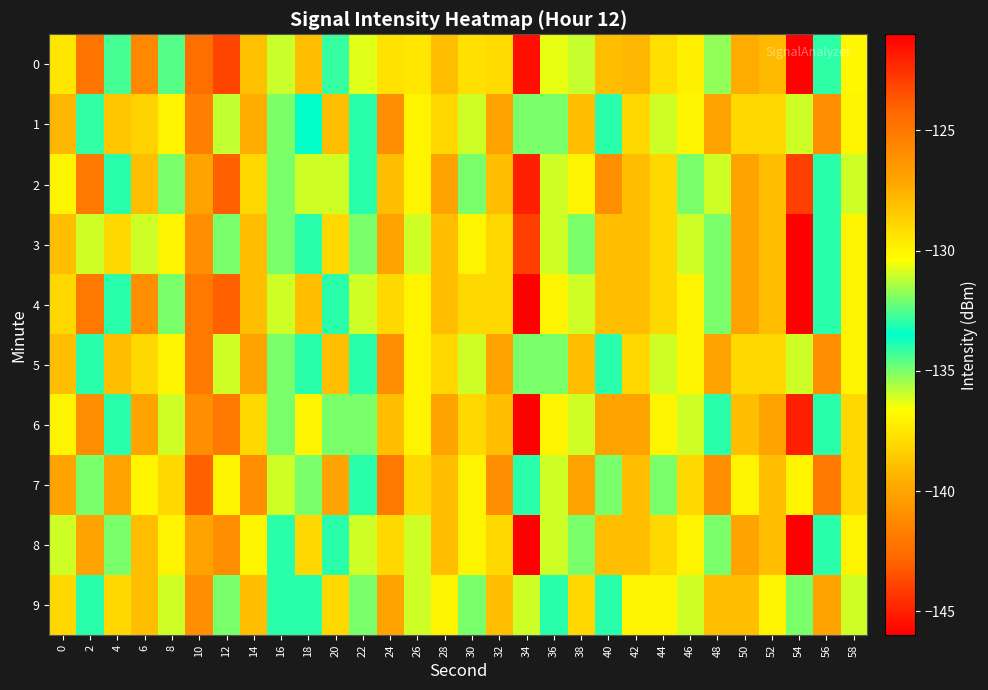

Reading left to right, list all the values displayed in this chart.

0: 0=-129.4	2=-124.8	4=-132.7	6=-125.7	8=-134.6	10=-124.6	12=-123.1	14=-128.1	16=-131.1	18=-139.0	20=-132.8	22=-136.2	24=-129.3	26=-129.5	28=-128.1	30=-129.3	32=-129.1	34=-121.5	36=-130.6	38=-131.1	40=-128.0	42=-127.7	44=-137.8	46=-137.1	48=-135.3	50=-139.7	52=-127.9	54=-145.9	56=-134.0	58=-130.1
1: 0=-127.7	2=-132.9	4=-128.3	6=-138.3	8=-130.0	10=-125.4	12=-131.1	14=-127.4	16=-131.9	18=-133.5	20=-128.0	22=-134.0	24=-126.0	26=-130.0	28=-129.0	30=-131.0	32=-127.0	34=-135.0	36=-132.0	38=-128.0	40=-133.0	42=-129.0	44=-136.0	46=-130.0	48=-127.0	50=-138.0	52=-129.0	54=-131.0	56=-126.0	58=-130.0
2: 0=-130.0	2=-125.0	4=-133.0	6=-128.0	8=-135.0	10=-127.0	12=-124.0	14=-129.0	16=-132.0	18=-136.0	20=-131.0	22=-134.0	24=-128.0	26=-130.0	28=-127.0	30=-132.0	32=-128.0	34=-122.0	36=-131.0	38=-130.0	40=-126.0	42=-128.0	44=-138.0	46=-135.0	48=-136.0	50=-140.0	52=-128.0	54=-144.0	56=-133.0	58=-131.0
3: 0=-128.0	2=-131.0	4=-129.0	6=-136.0	8=-130.0	10=-126.0	12=-132.0	14=-128.0	16=-132.0	18=-134.0	20=-129.0	22=-135.0	24=-127.0	26=-131.0	28=-128.0	30=-130.0	32=-129.0	34=-123.0	36=-131.0	38=-132.0	40=-128.0	42=-128.0	44=-138.0	46=-136.0	48=-135.0	50=-140.0	52=-128.0	54=-146.0	56=-134.0	58=-130.0
4: 0=-129.0	2=-125.0	4=-133.0	6=-126.0	8=-135.0	10=-125.0	12=-124.0	14=-128.0	16=-131.0	18=-139.0	20=-133.0	22=-136.0	24=-129.0	26=-130.0	28=-128.0	30=-129.0	32=-129.0	34=-121.0	36=-130.0	38=-131.0	40=-128.0	42=-128.0	44=-138.0	46=-137.0	48=-135.0	50=-140.0	52=-128.0	54=-146.0	56=-134.0	58=-130.0
5: 0=-128.0	2=-133.0	4=-128.0	6=-138.0	8=-130.0	10=-125.0	12=-131.0	14=-127.0	16=-132.0	18=-133.0	20=-128.0	22=-134.0	24=-126.0	26=-130.0	28=-129.0	30=-131.0	32=-127.0	34=-135.0	36=-132.0	38=-128.0	40=-133.0	42=-129.0	44=-136.0	46=-130.0	48=-127.0	50=-138.0	52=-129.0	54=-131.0	56=-126.0	58=-130.0
6: 0=-130.0	2=-126.0	4=-134.0	6=-127.0	8=-136.0	10=-126.0	12=-125.0	14=-129.0	16=-132.0	18=-137.0	20=-132.0	22=-135.0	24=-128.0	26=-130.0	28=-127.0	30=-129.0	32=-128.0	34=-120.0	36=-130.0	38=-131.0	40=-127.0	42=-127.0	44=-137.0	46=-136.0	48=-134.0	50=-139.0	52=-127.0	54=-145.0	56=-133.0	58=-129.0
7: 0=-127.0	2=-132.0	4=-127.0	6=-137.0	8=-129.0	10=-124.0	12=-130.0	14=-126.0	16=-131.0	18=-132.0	20=-127.0	22=-133.0	24=-125.0	26=-129.0	28=-128.0	30=-130.0	32=-126.0	34=-134.0	36=-131.0	38=-127.0	40=-132.0	42=-128.0	44=-135.0	46=-129.0	48=-126.0	50=-137.0	52=-128.0	54=-130.0	56=-125.0	58=-129.0
8: 0=-131.0	2=-127.0	4=-135.0	6=-128.0	8=-137.0	10=-127.0	12=-126.0	14=-130.0	16=-133.0	18=-138.0	20=-133.0	22=-136.0	24=-129.0	26=-131.0	28=-128.0	30=-130.0	32=-129.0	34=-121.0	36=-131.0	38=-132.0	40=-128.0	42=-128.0	44=-138.0	46=-137.0	48=-135.0	50=-140.0	52=-128.0	54=-146.0	56=-134.0	58=-130.0
9: 0=-129.0	2=-134.0	4=-129.0	6=-139.0	8=-131.0	10=-126.0	12=-132.0	14=-128.0	16=-133.0	18=-134.0	20=-129.0	22=-135.0	24=-127.0	26=-131.0	28=-130.0	30=-132.0	32=-128.0	34=-136.0	36=-133.0	38=-129.0	40=-134.0	42=-130.0	44=-137.0	46=-131.0	48=-128.0	50=-139.0	52=-130.0	54=-132.0	56=-127.0	58=-131.0